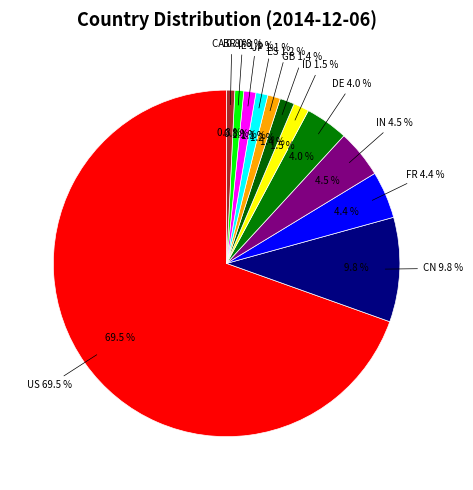

Is there any slice that represents more than half of the pie?

Yes